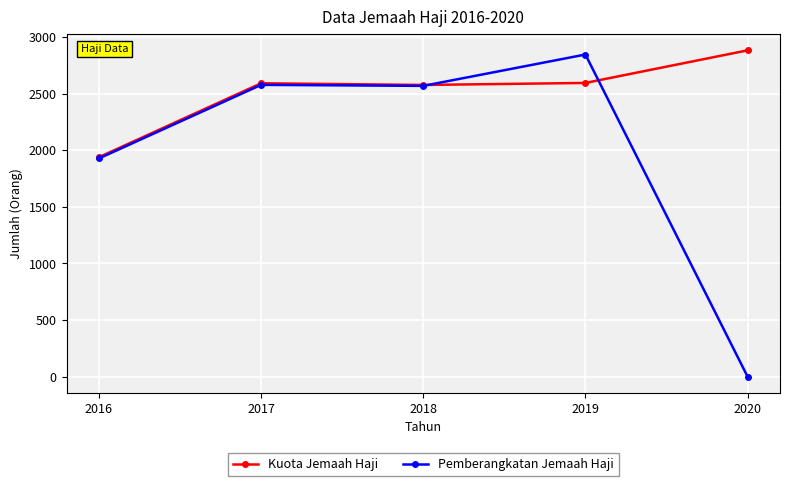

The value of Kuota Jemaah Haji at 2017 is 2592. True or false?

True